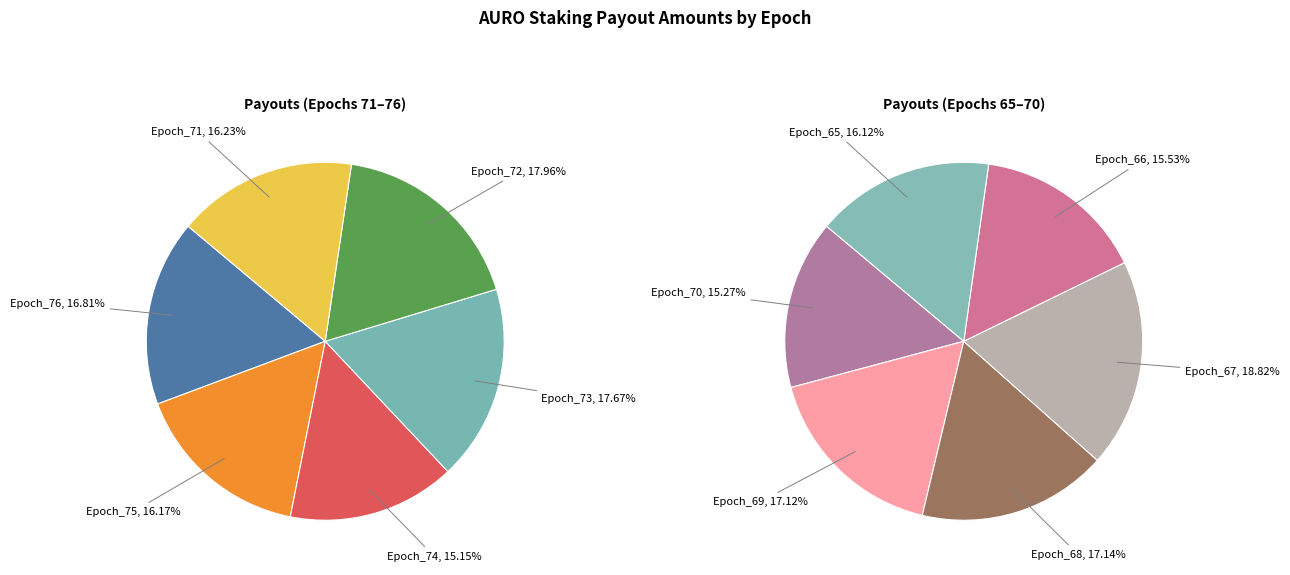

How many segments does this pie chart have?

12